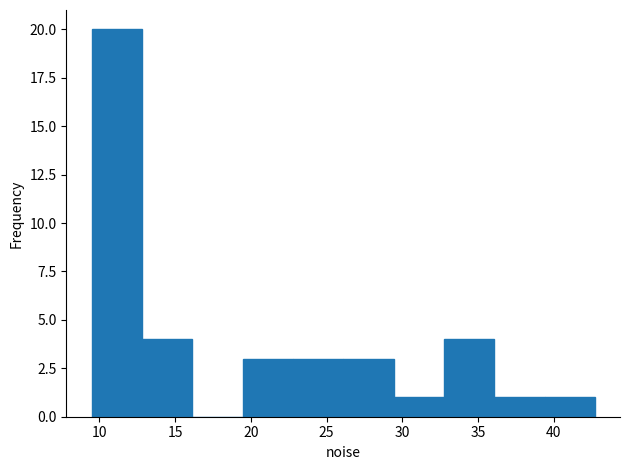

Reading left to right, list every bar in this chart as the range it spans on the x-axis followed by its height. Neither the bar edges nor the heights are printed on the chart, so give them approximately, as read against the axes.

9.5 to 13.0: 20
13.0 to 16.0: 4
16.0 to 19.5: 0
19.5 to 23.0: 3
23.0 to 26.0: 3
26.0 to 29.5: 3
29.5 to 32.5: 1
32.5 to 36.0: 4
36.0 to 39.5: 1
39.5 to 42.5: 1